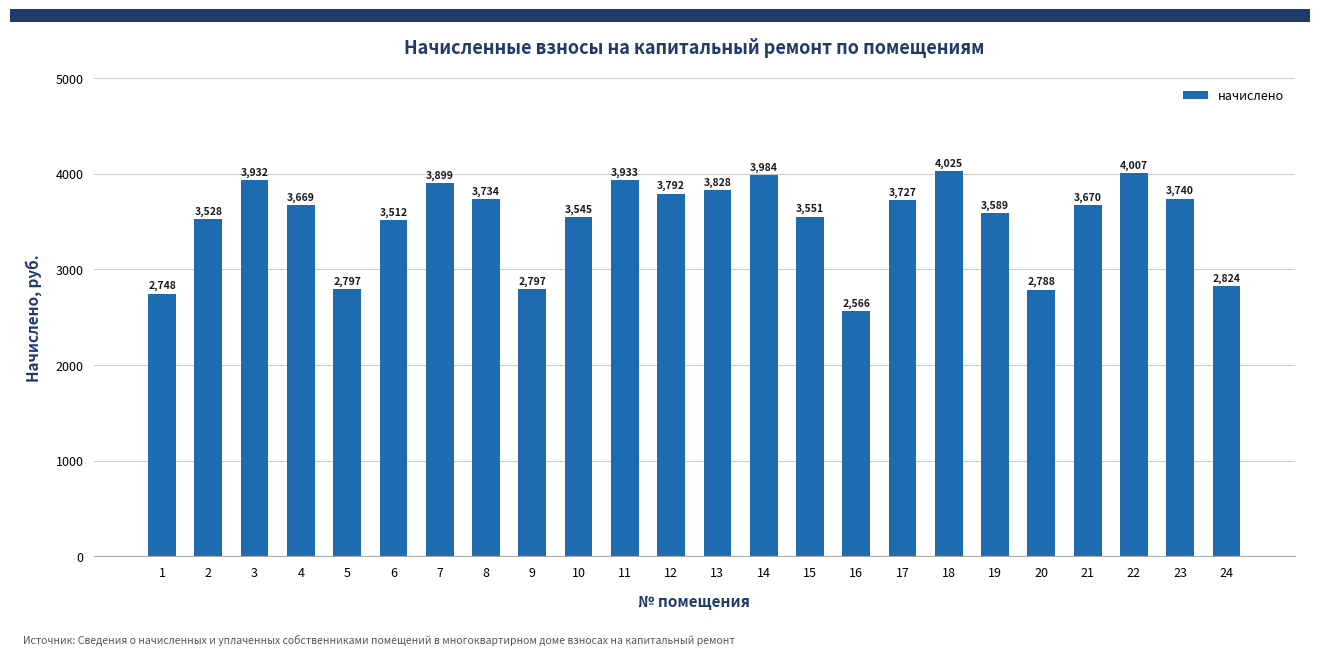

What is the average value?

3507.7